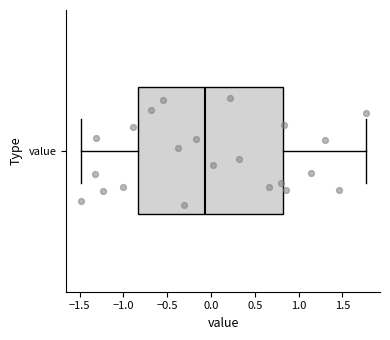

Where does the left whisker of the box for value end on the x-axis? The values are not printed on the chart, so give them approximately, as read against the axis.

-1.50